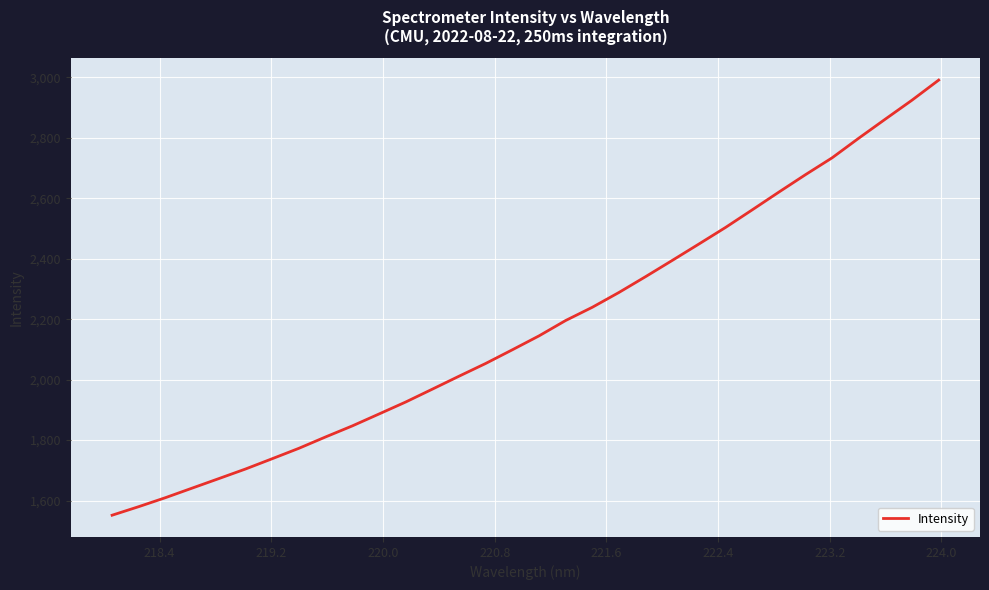

What is the difference between the maximum and minimum values?

1439.7